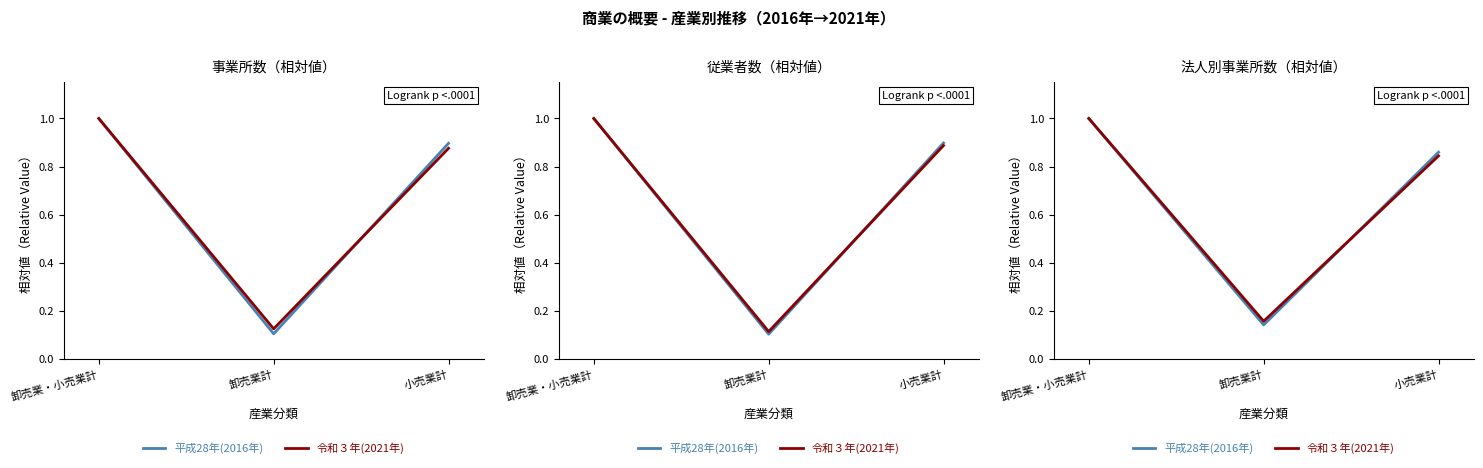

Which category has the highest value in the 平成28年(2016年) series?

卸売業・小売業計